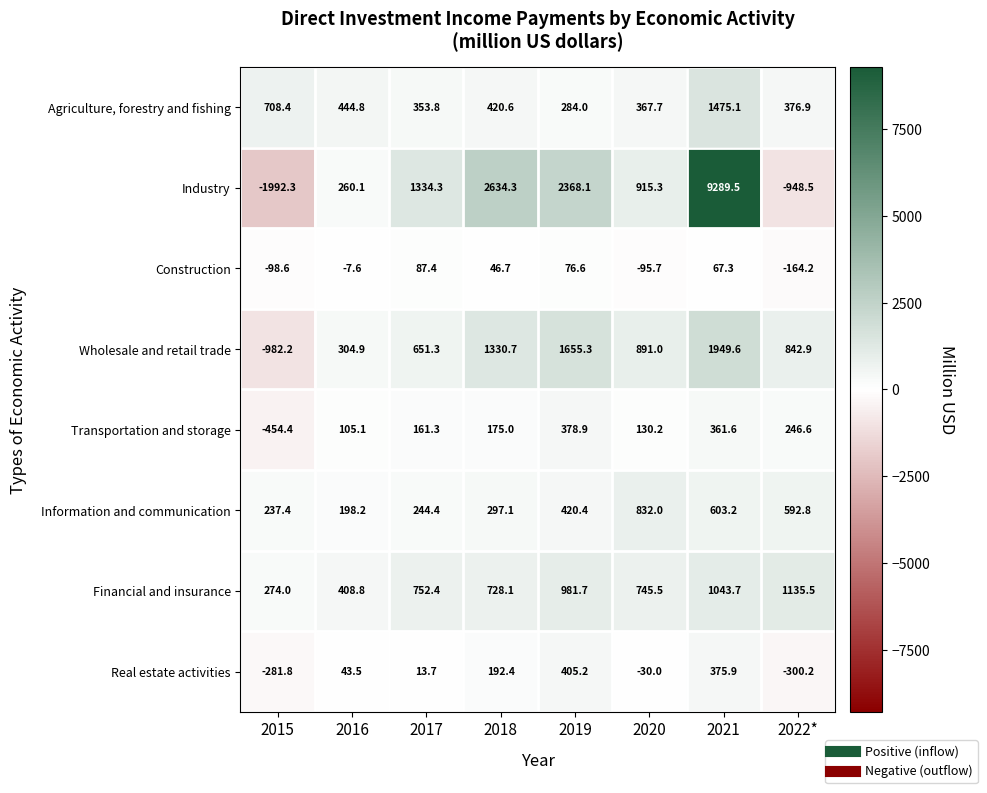

What is the difference between the second highest and minimum values in the Financial and insurance series?

769.7